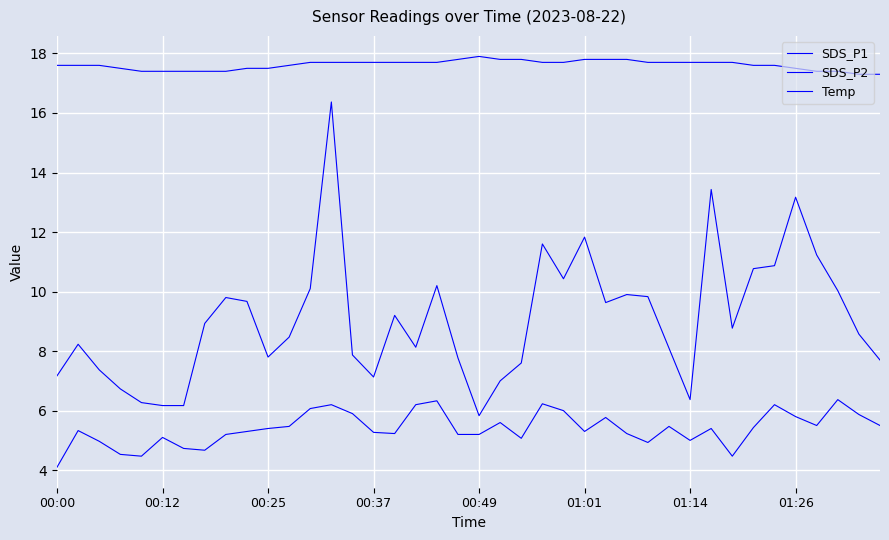

True or false: SDS_P2 and Temp intersect in this chart.

False